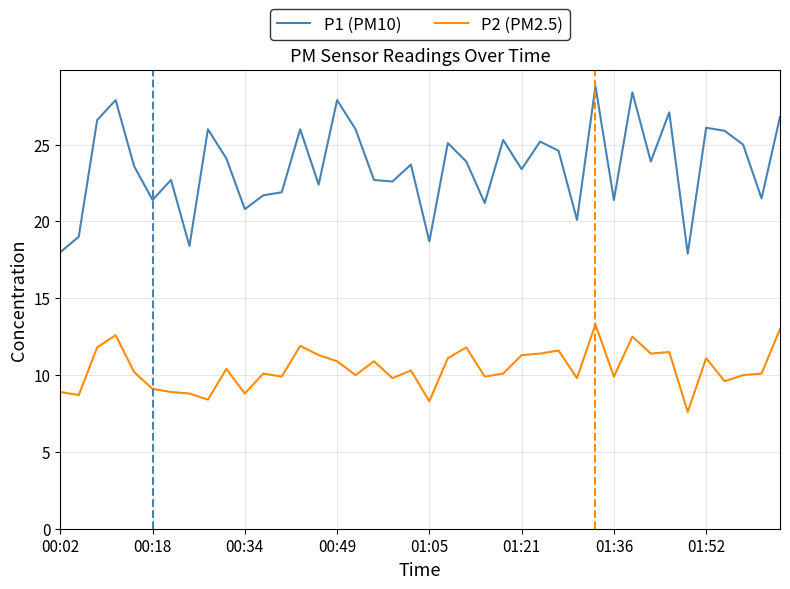

What is the difference between the maximum and minimum values in the P1 (PM10) series?

10.9